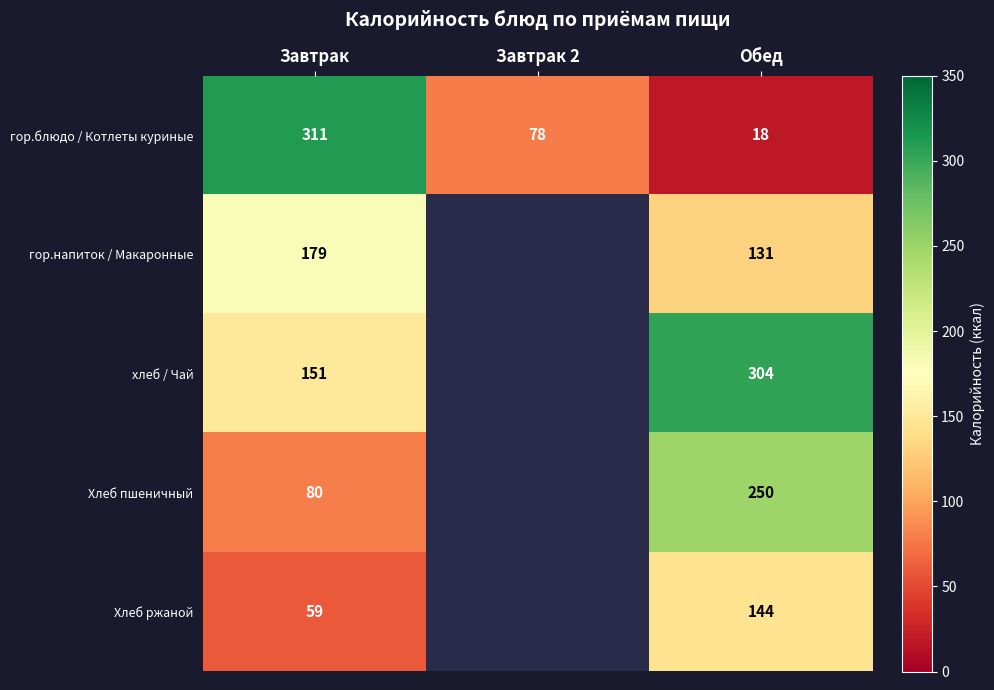

Which label corresponds to the largest value in the chart?

Завтрак